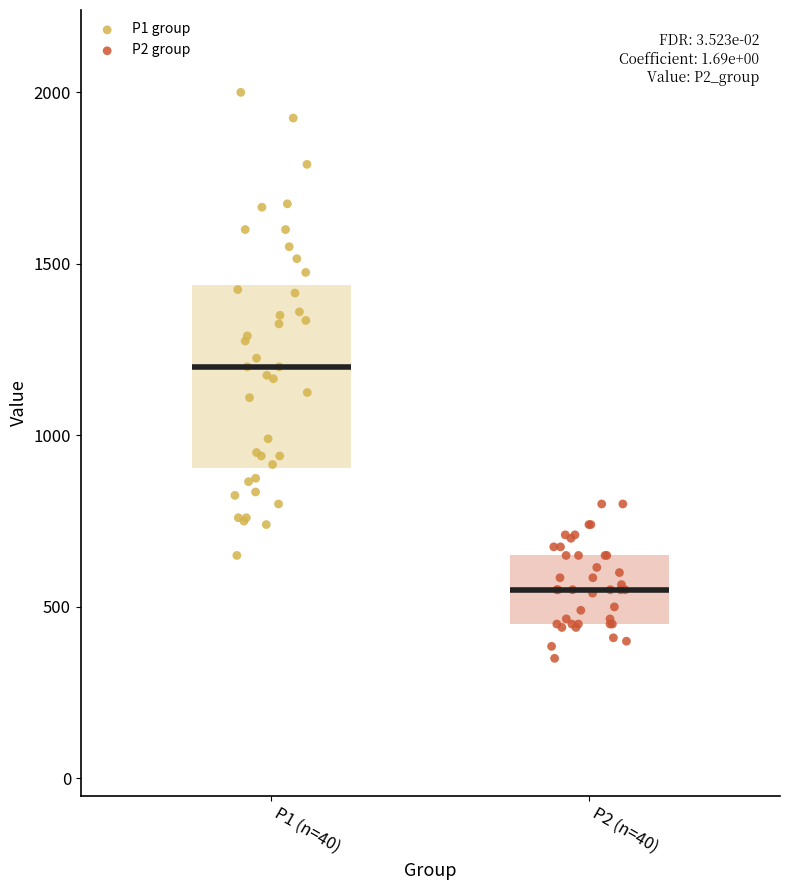

What are all the series names shown in the legend?

P1 group, P2 group